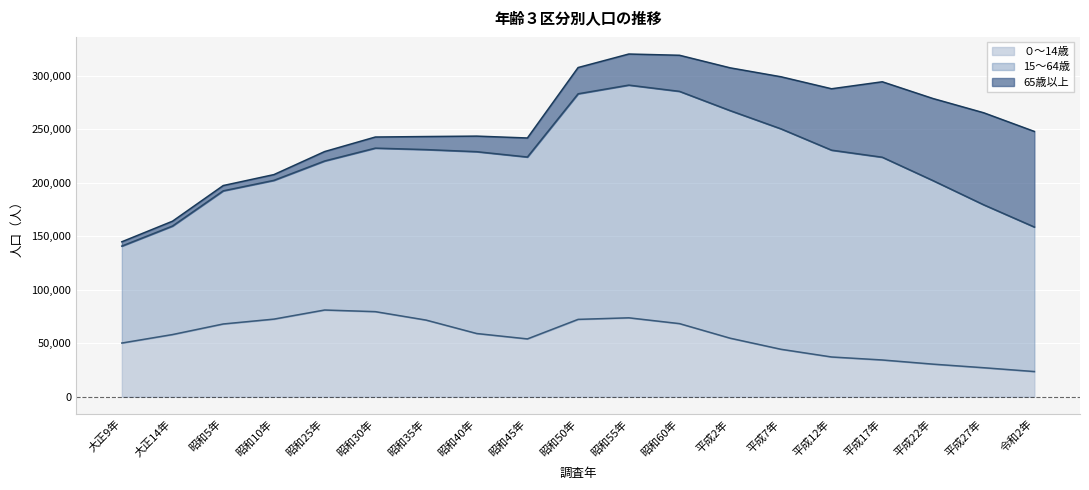

True or false: 65歳以上 has a value of 7850 at 昭和10年.

False